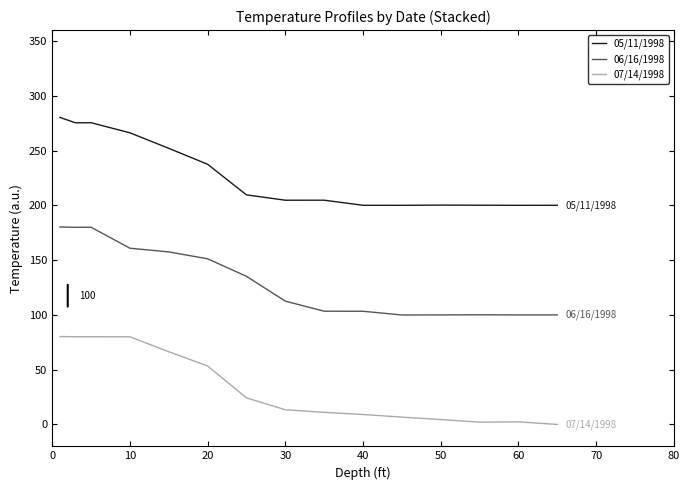

Rank the series by their average value, from lowest to highest.

07/14/1998, 06/16/1998, 05/11/1998